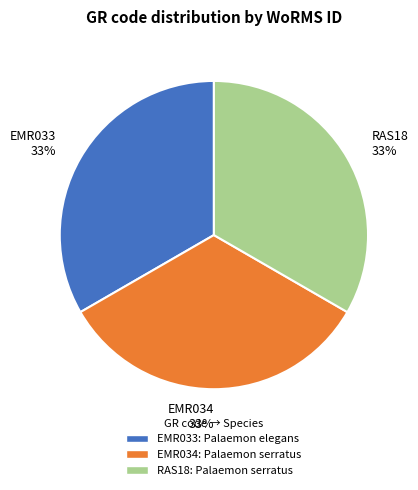

Does EMR034 represent more than half of the total?

No